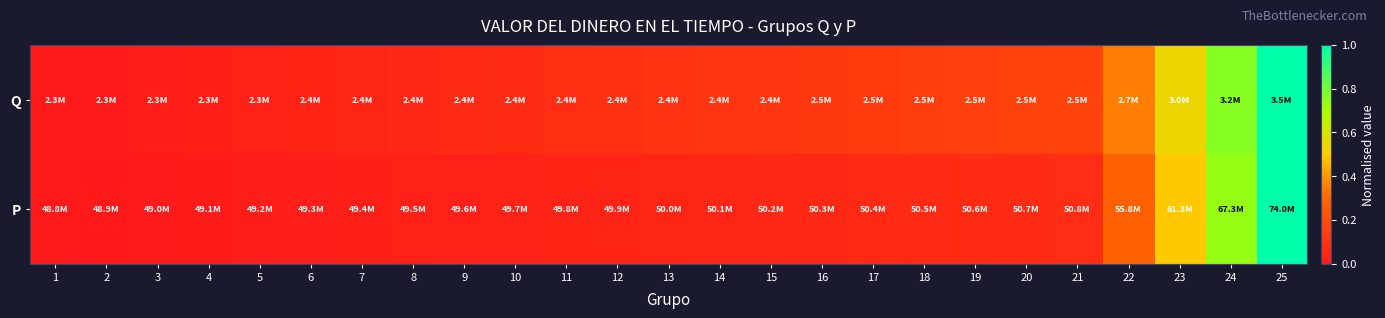

At which category does the chart reach its minimum across all series?

1